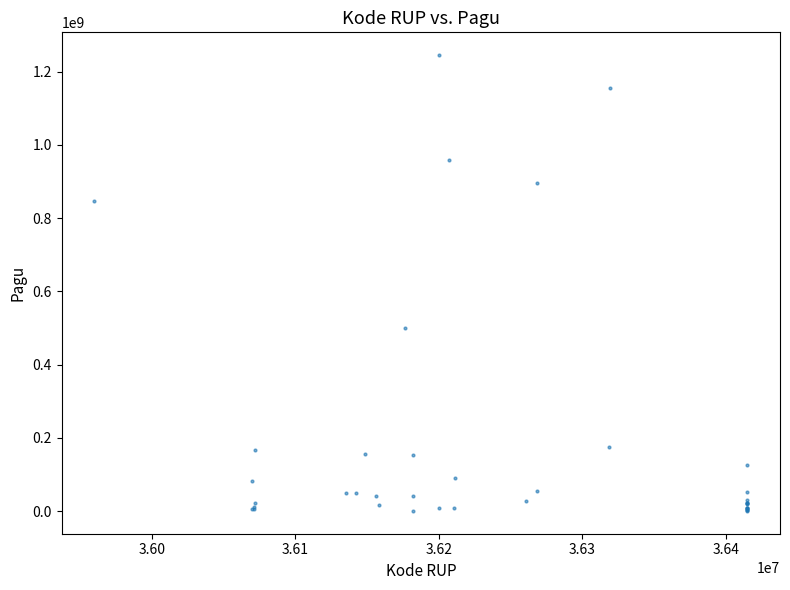

What Y value in the scatter plot is closest to 622840000?

499932000